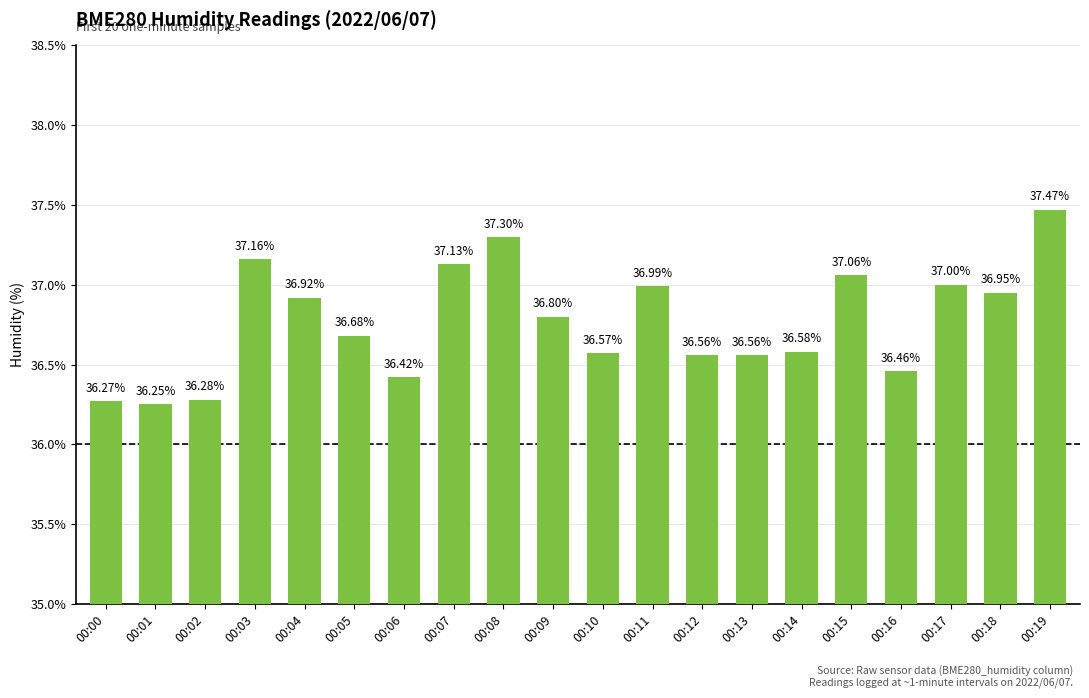

What is the value of the 14th bar from the left?

36.6